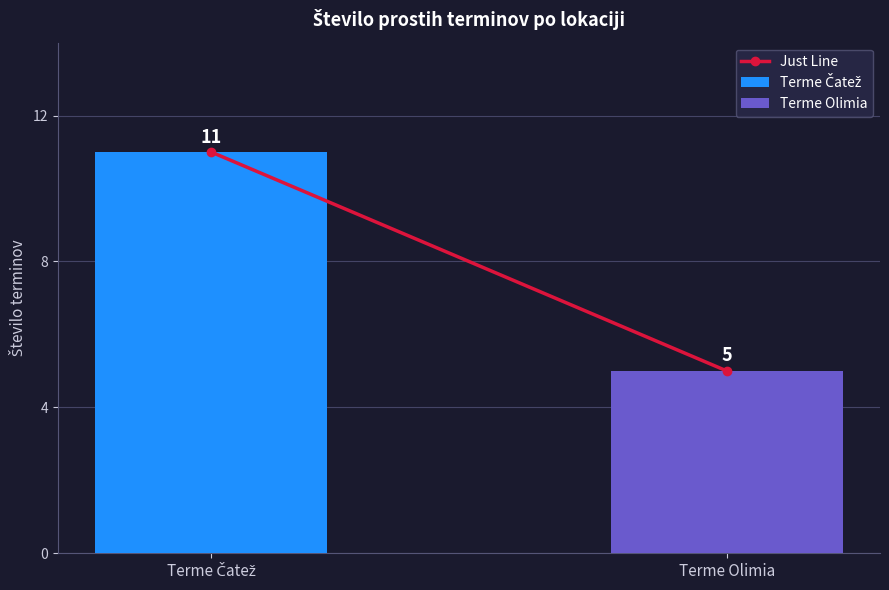

What is the lowest value of the Terme Olimia series?

5